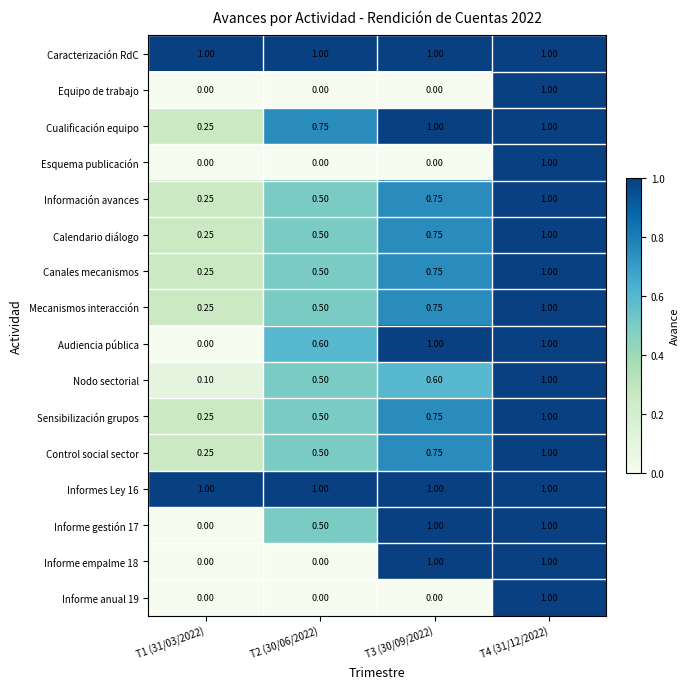

Is the value of Control social sector at T1 (31/03/2022) greater than the value of Calendario diálogo at T3 (30/09/2022)?

No